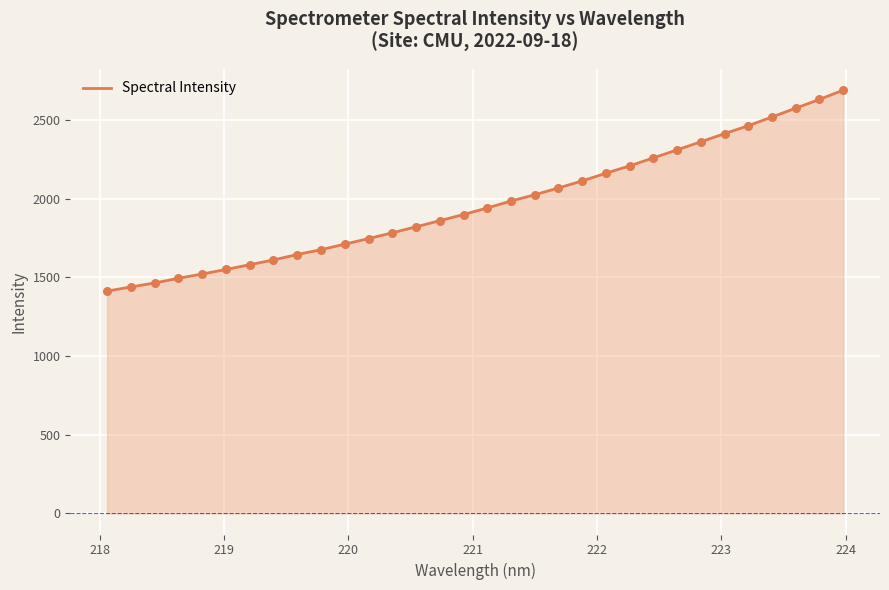

What is the difference between the maximum and minimum values?

1278.1